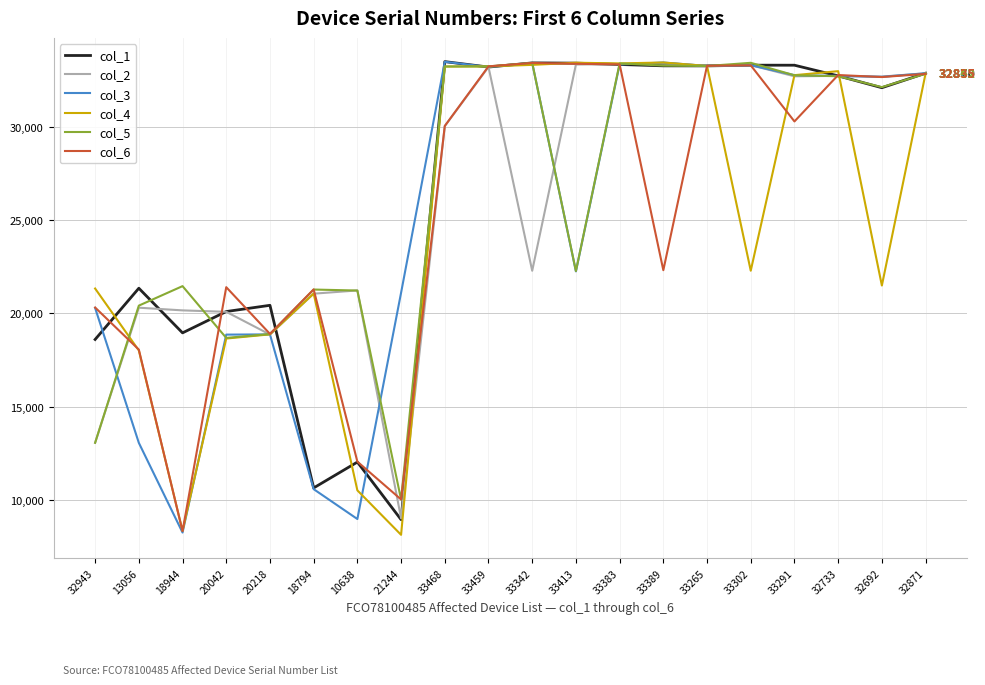

At which label is col_5 closest to 21722?

18944